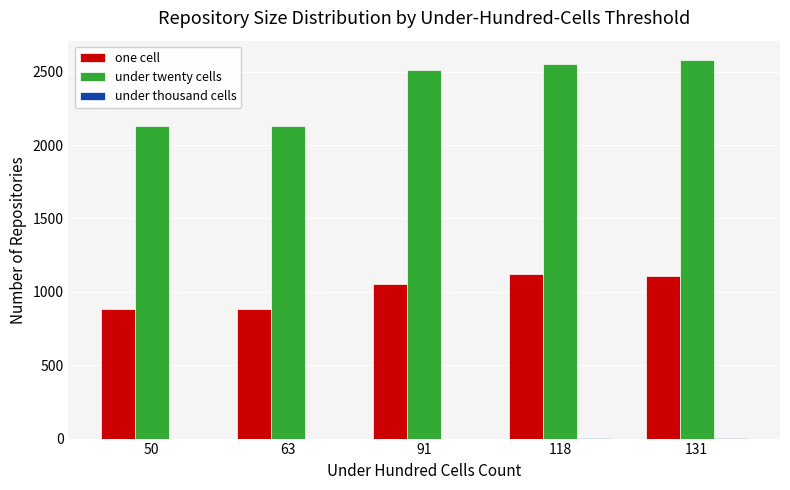

Does the chart contain stacked bars?

No